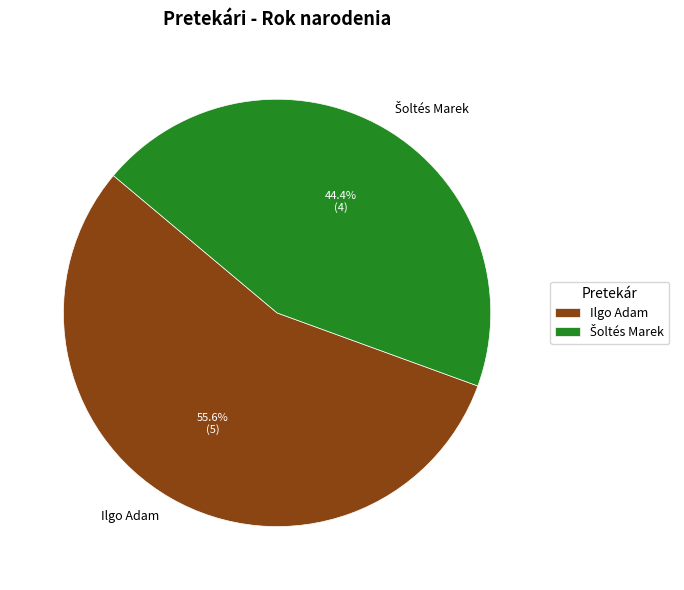

What is the largest slice in the pie chart?

Ilgo Adam